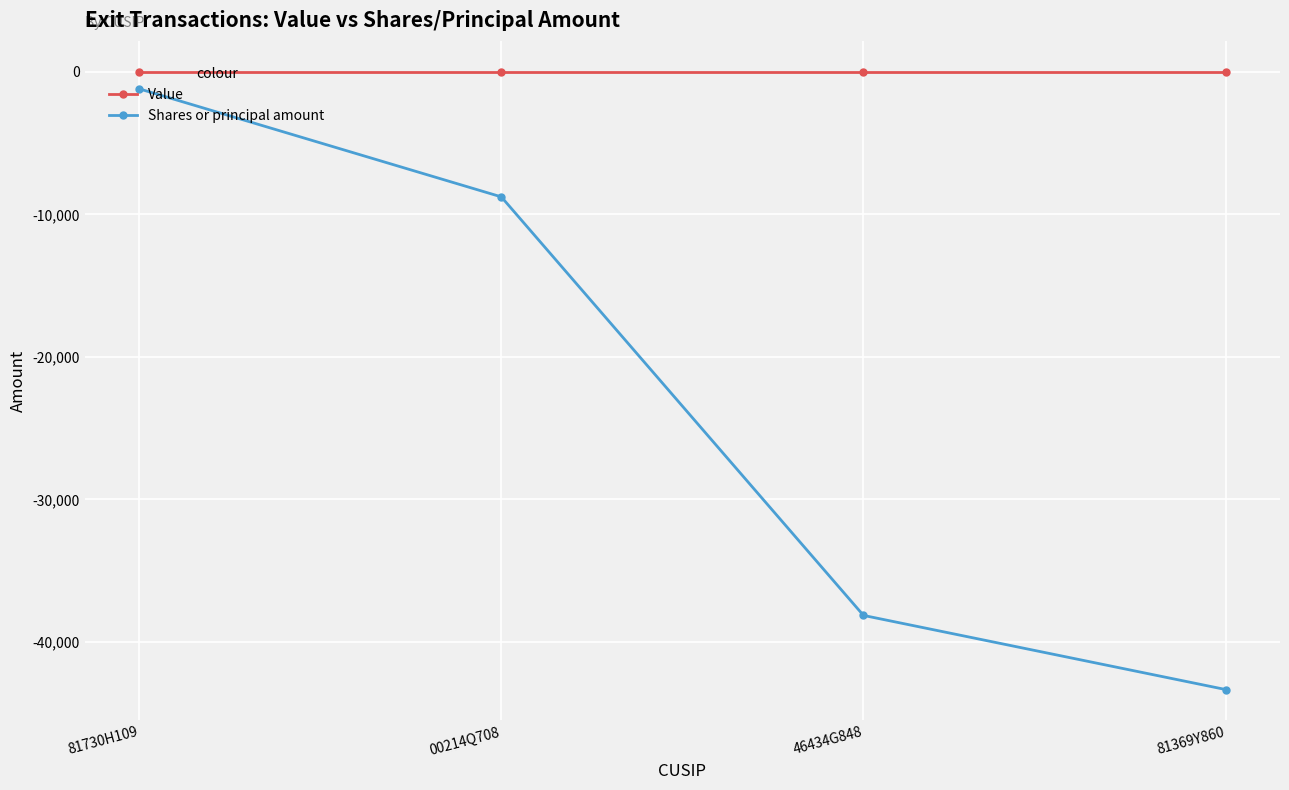

Which category has the highest value in the Shares or principal amount series?

81730H109